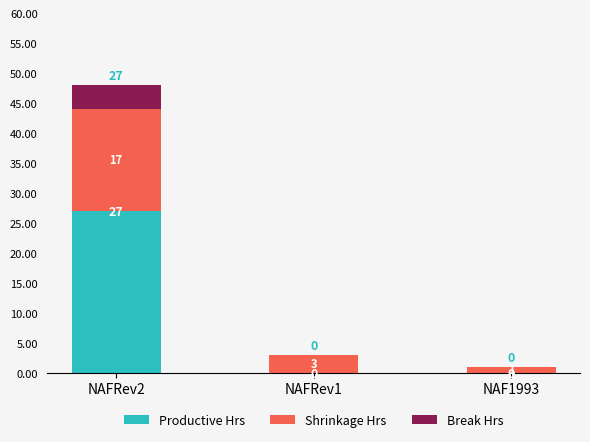

Count the number of categories in the chart.

3